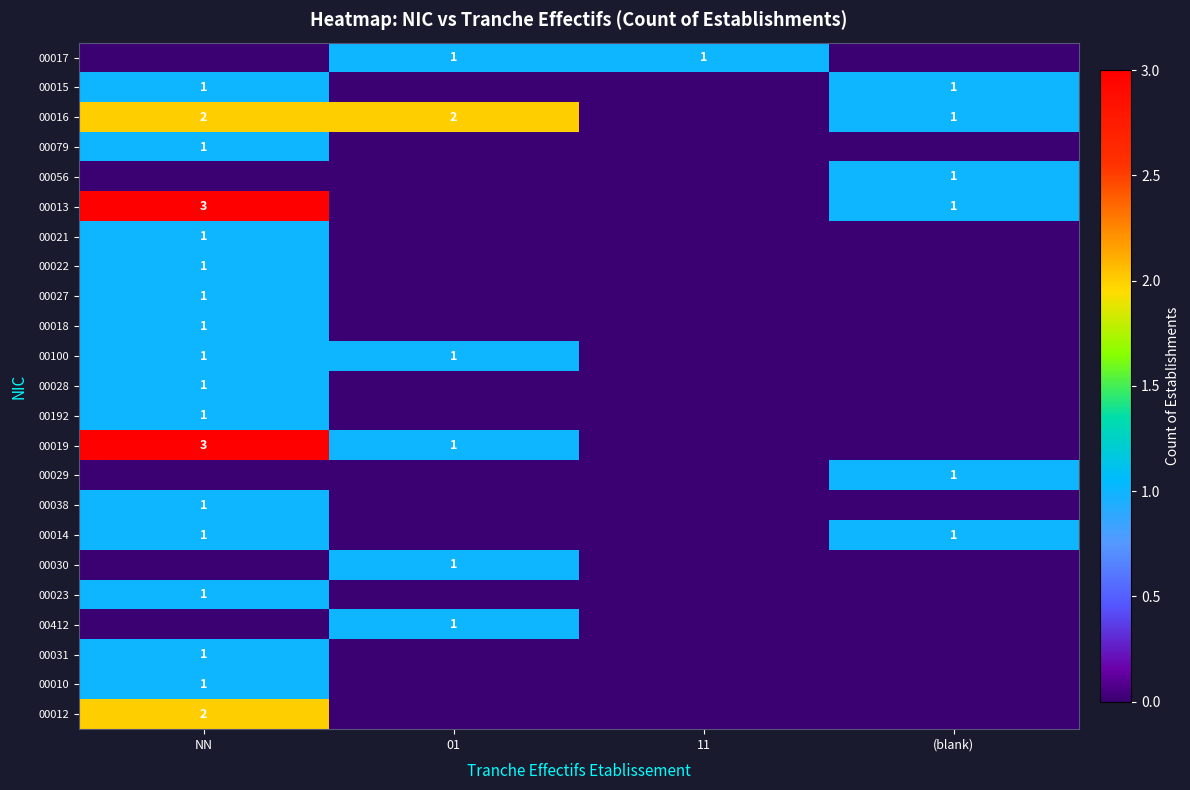

True or false: 00016 has a value of 1 at (blank).

True